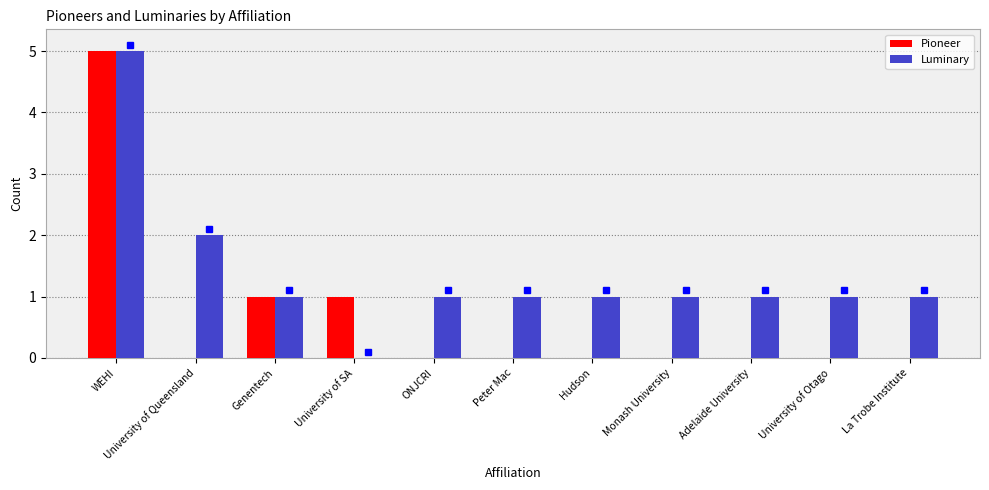

True or false: Pioneer has a value of 3 at University of Queensland.

False